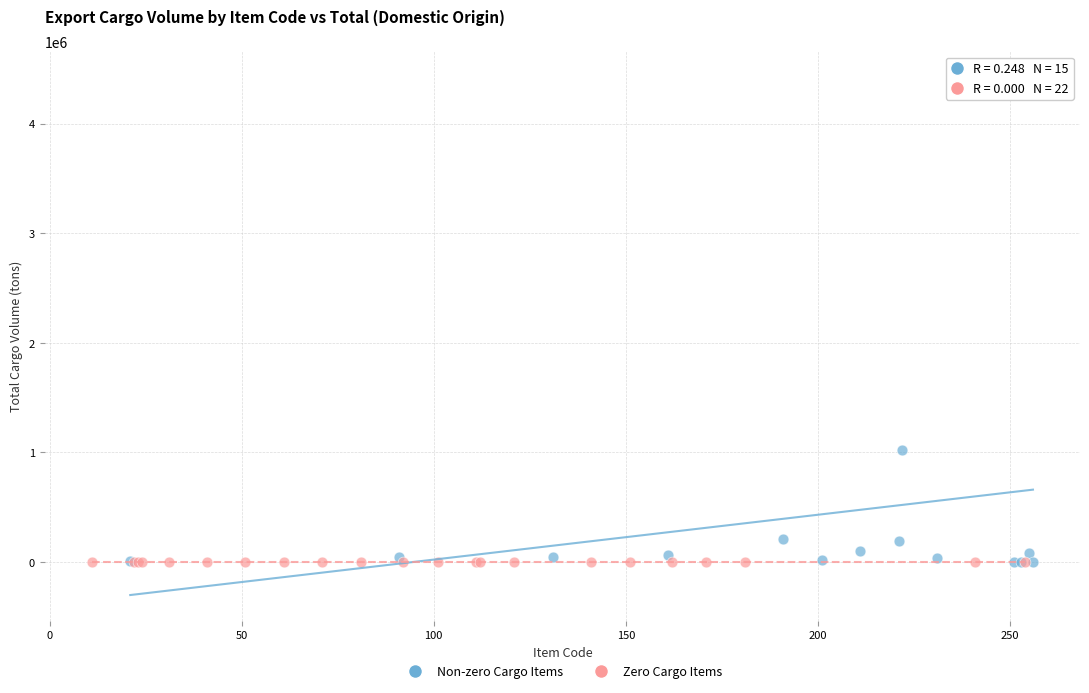

Which series reaches the maximum Y coordinate?

Non-zero Cargo Items